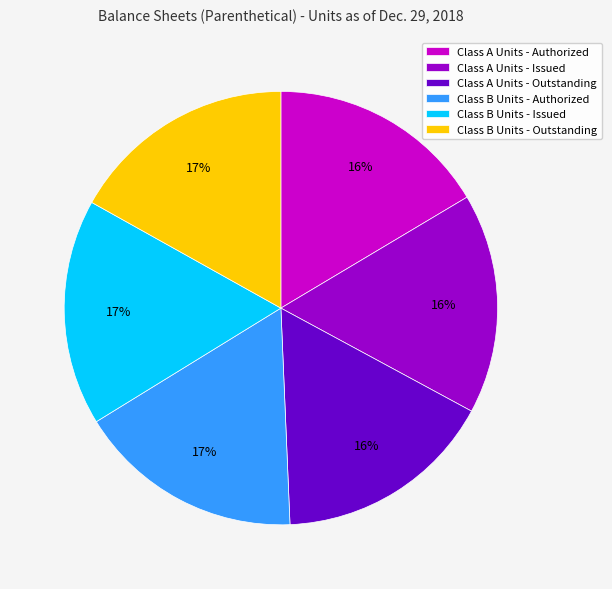

Is it true that Class A Units - Authorized is 16% of the pie?

True